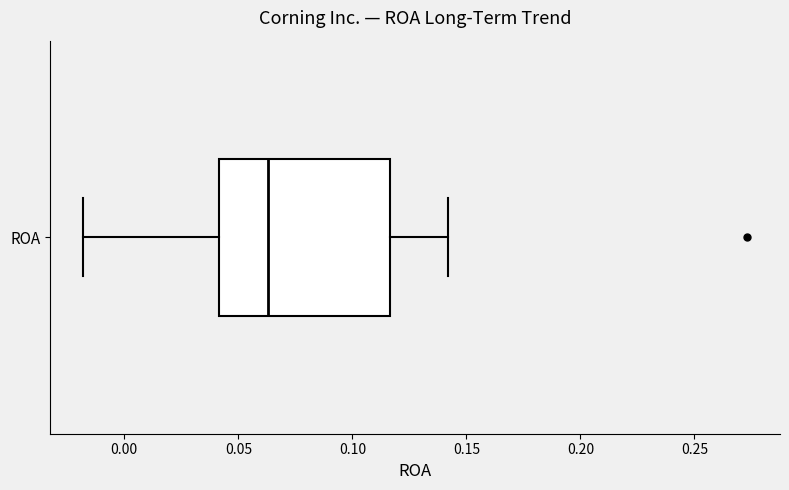

Where is the right edge of the box for ROA on the x-axis? The values are not printed on the chart, so give them approximately, as read against the axis.

0.115